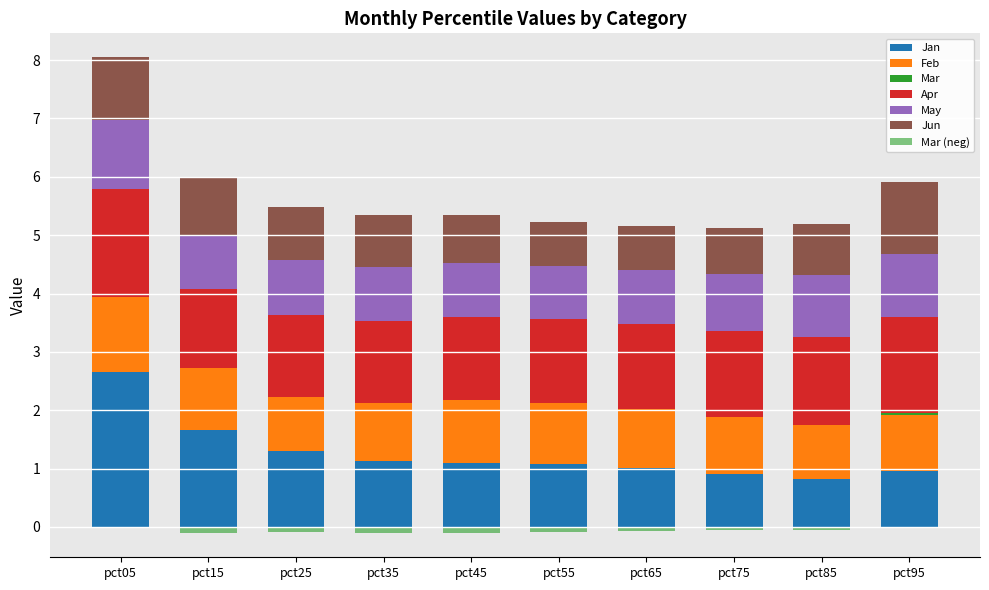

True or false: Jan has a value of 1.0 at pct15.

False